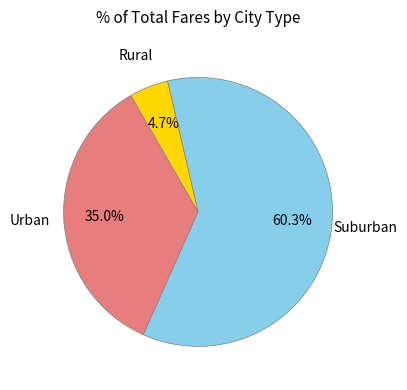

How many segments does this pie chart have?

3